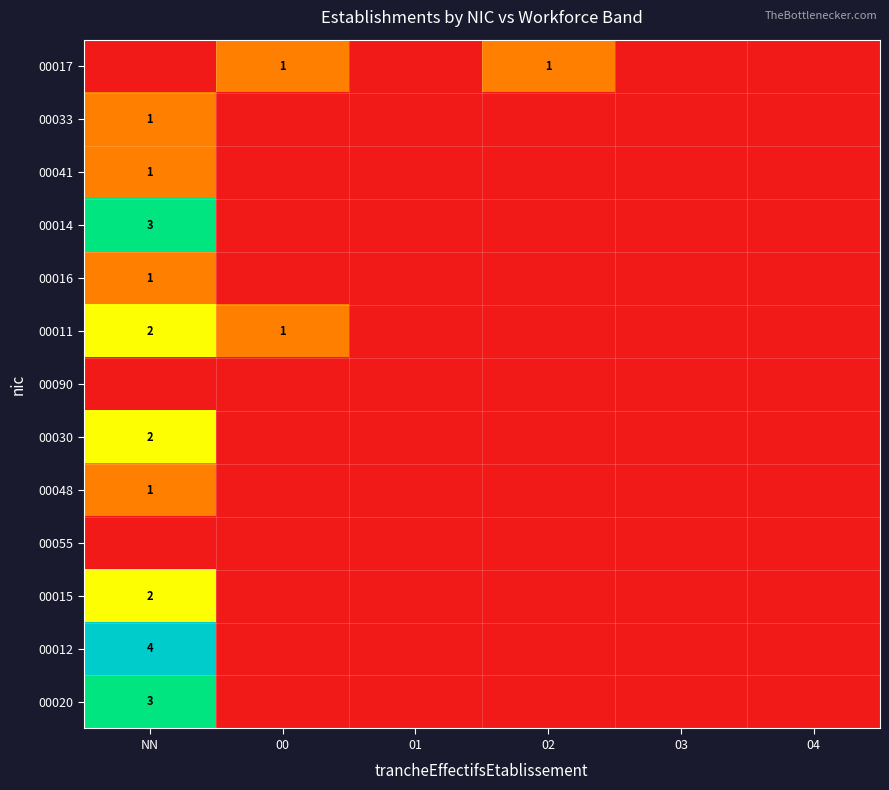

Is it true that 00017 equals 0 at 00?

False